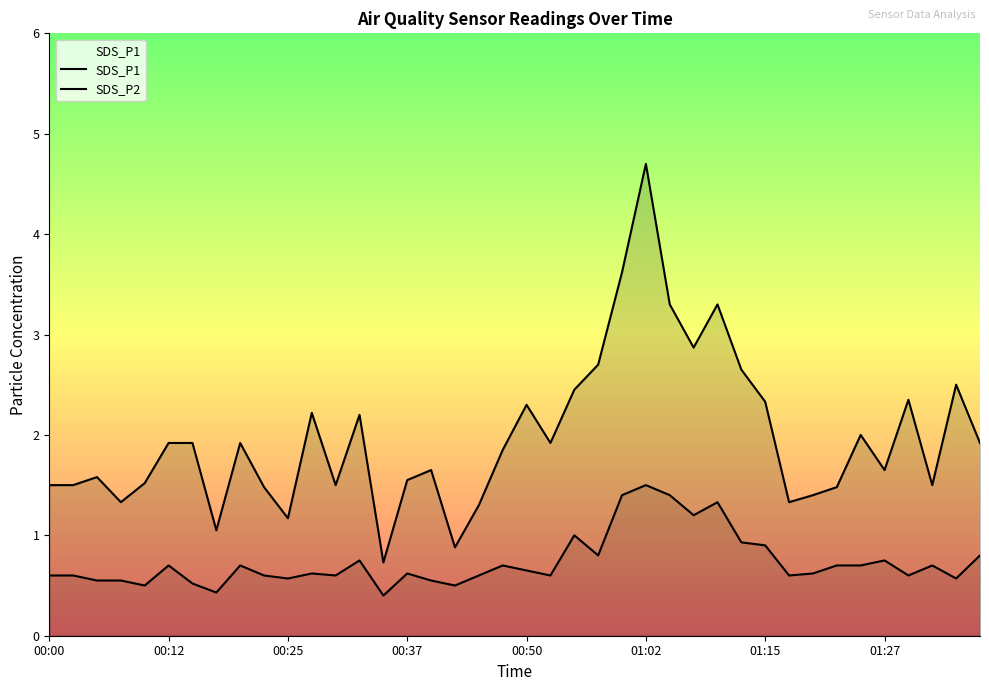

What is the difference between the maximum and minimum values in the SDS_P2 series?

1.1